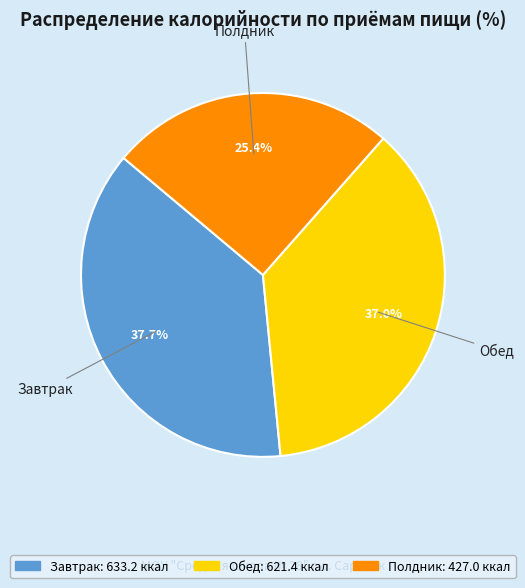

How many slices are in this pie chart?

3